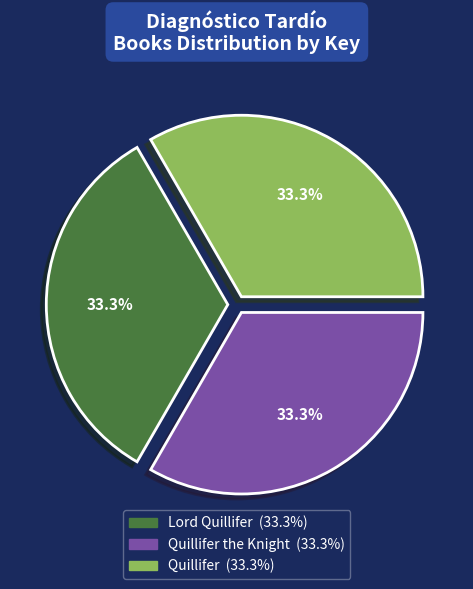

Count the number of slices in the pie.

3